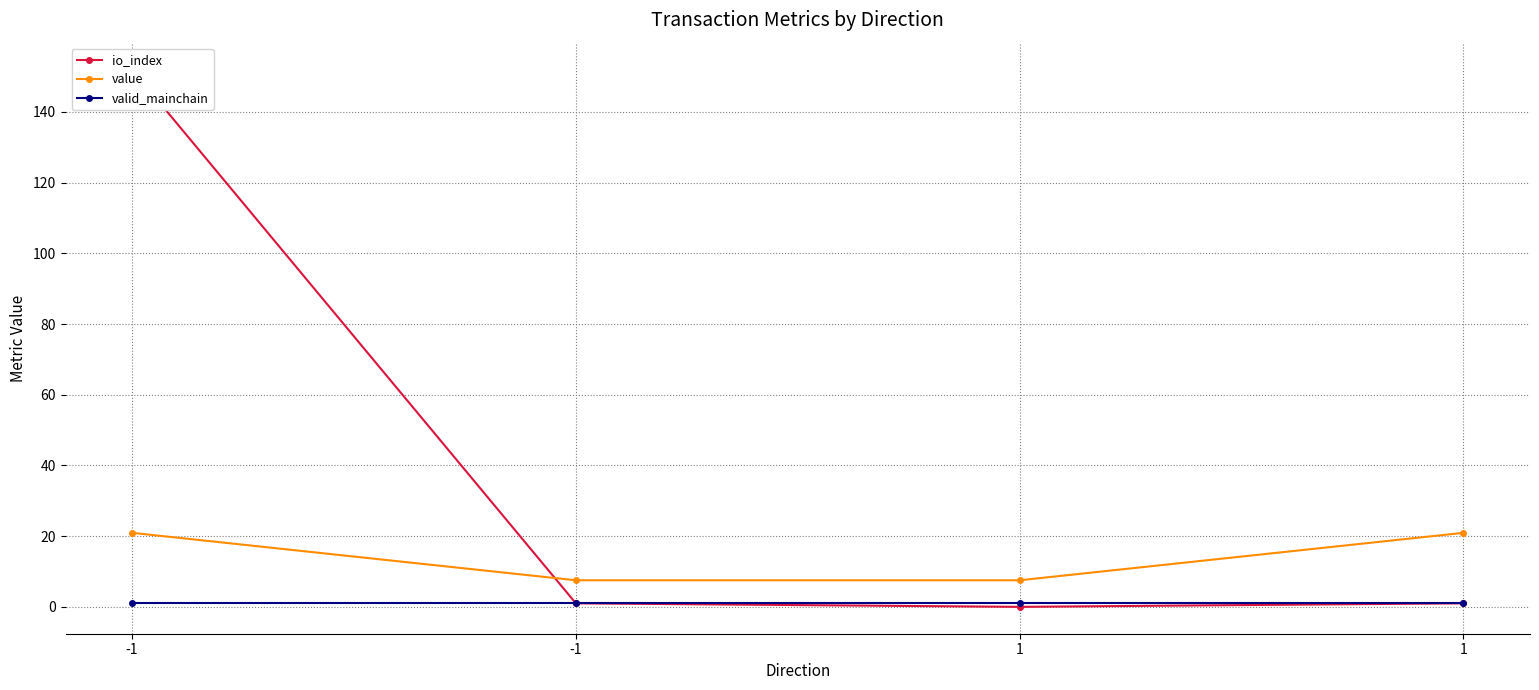

Reading left to right, list all the values displayed in this chart.

io_index: -1=152.0	-1=1.0	1=0.0	1=1.0
value: -1=20.9	-1=7.5	1=7.5	1=20.9
valid_mainchain: -1=1.0	-1=1.0	1=1.0	1=1.0